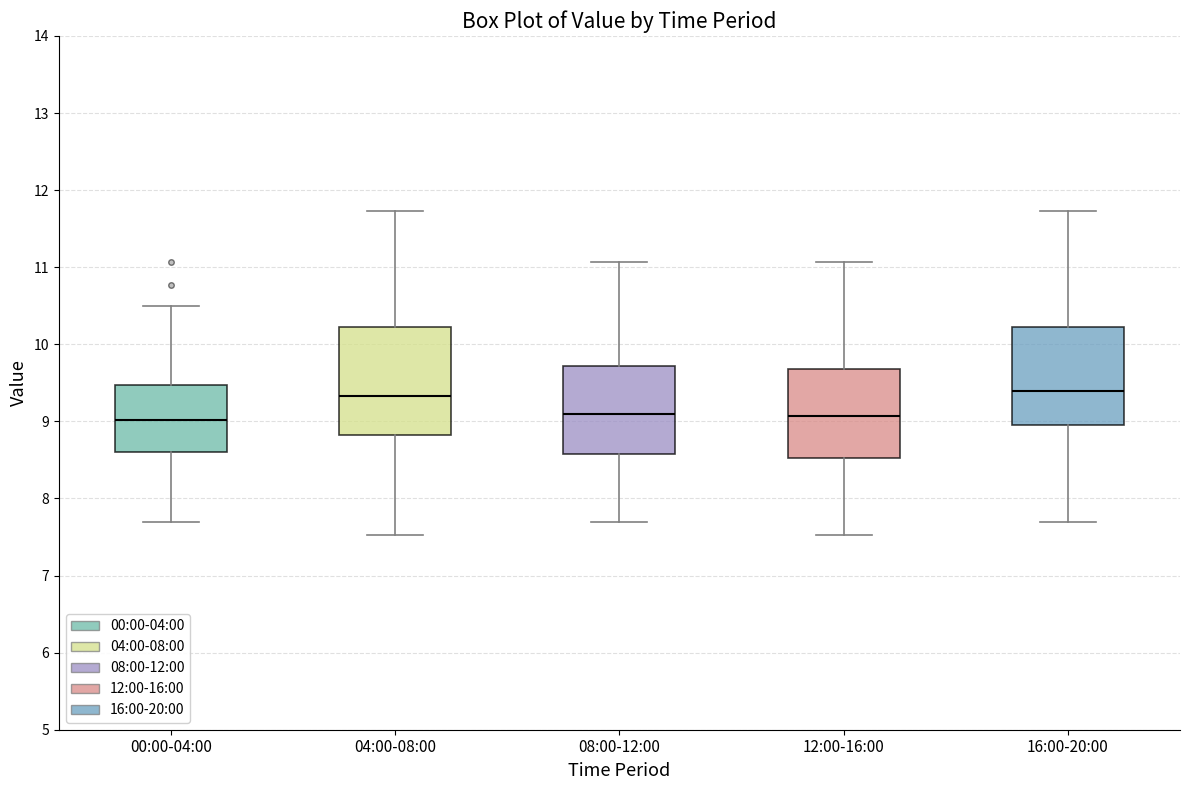

Reading left to right, read every box against the y-axis: the position of its median line, the range the box covers, and the ends of its whiskers. The values are not printed on the chart, so give them approximately, as read against the axis.

00:00-04:00: median 9.0, box 8.6 to 9.5, whiskers 7.7 to 10.5
04:00-08:00: median 9.3, box 8.8 to 10.2, whiskers 7.5 to 11.7
08:00-12:00: median 9.1, box 8.6 to 9.7, whiskers 7.7 to 11.1
12:00-16:00: median 9.1, box 8.5 to 9.7, whiskers 7.5 to 11.1
16:00-20:00: median 9.4, box 9.0 to 10.2, whiskers 7.7 to 11.7